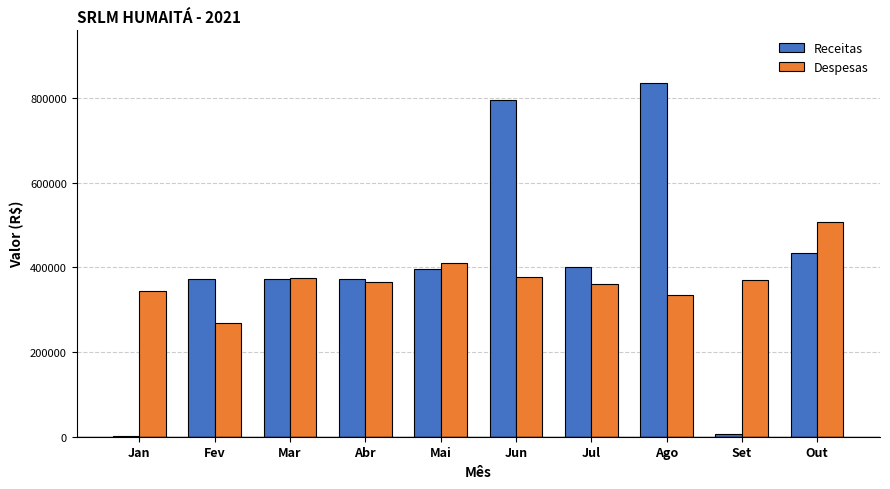

What are all the series names shown in the legend?

Receitas, Despesas